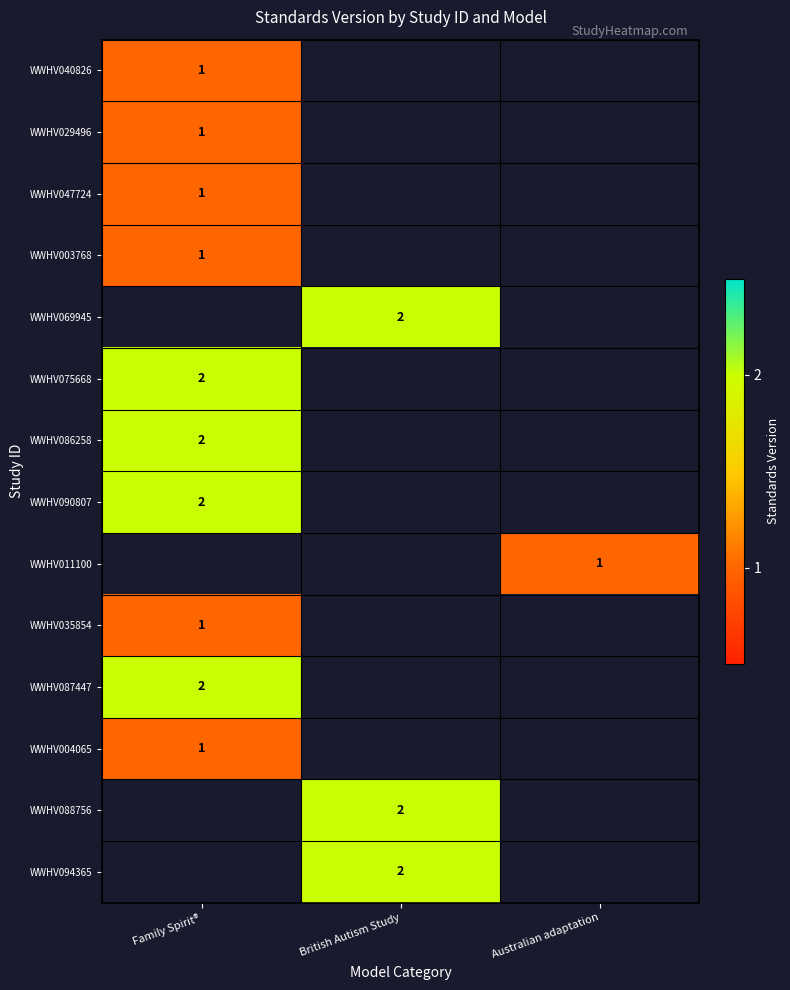

Is the value of WWHV040826 at Family Spirit® greater than the value of WWHV094365 at British Autism Study?

No